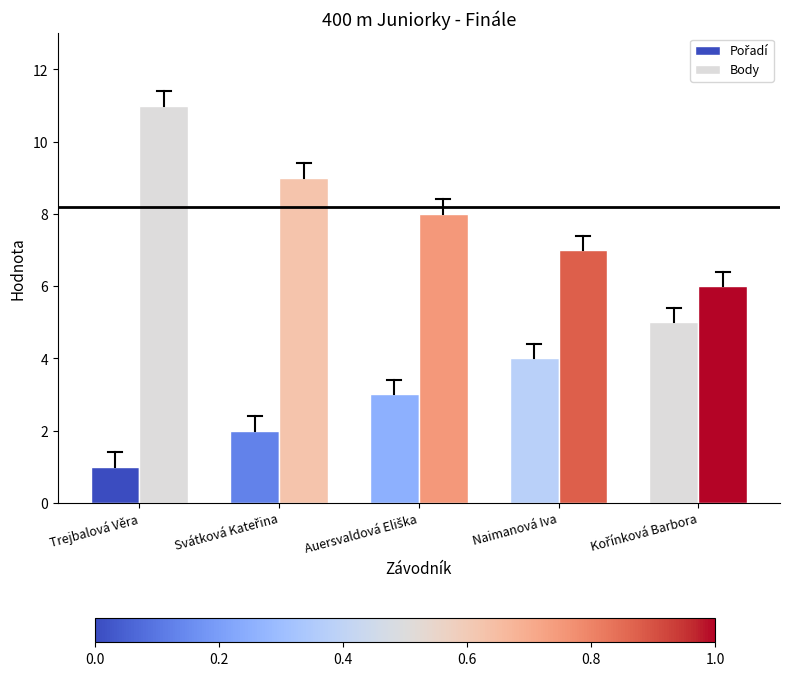

What is the difference between the Body values at Svátková Kateřina and Naimanová Iva?

2